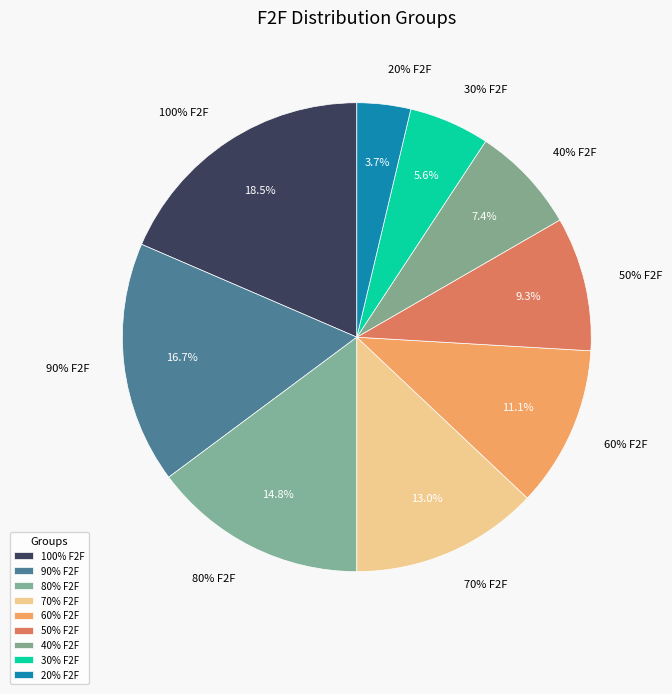

Is there any slice that represents more than half of the pie?

No